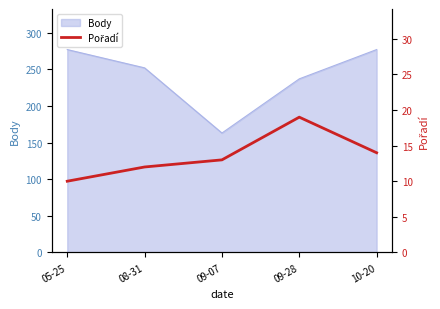

What is the label of the 5th point from the right?

05-25